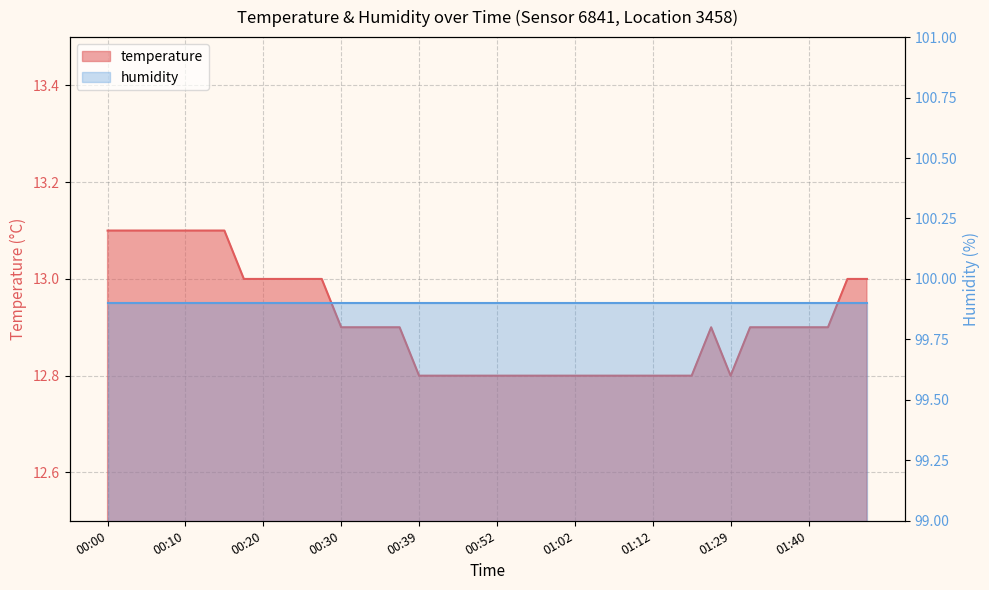

At which category does the chart reach its minimum across all series?

00:39